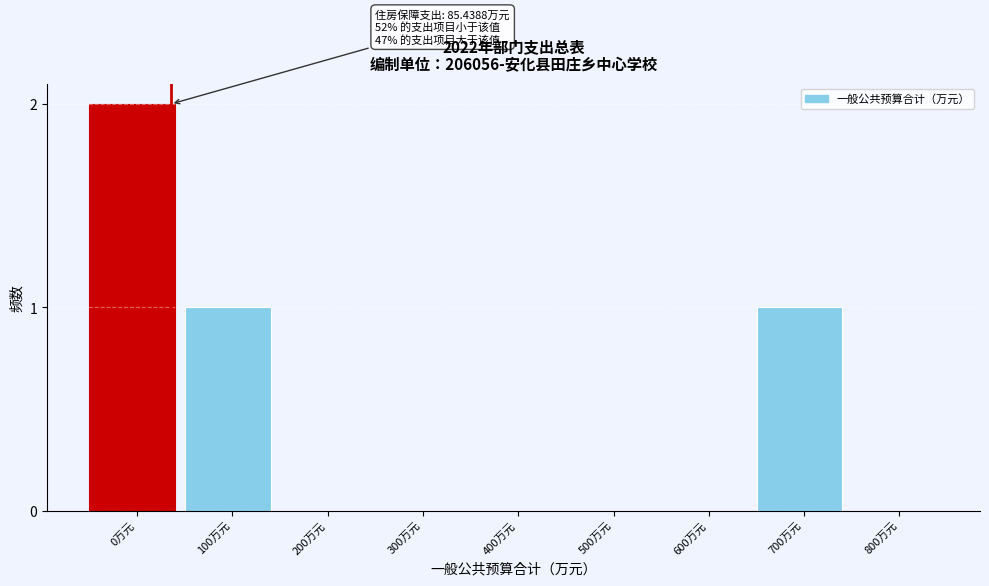

Reading right to left, transcribe all the data shown in this chart.

800万元=0	700万元=1	600万元=0	500万元=0	400万元=0	300万元=0	200万元=0	100万元=1	0万元=2